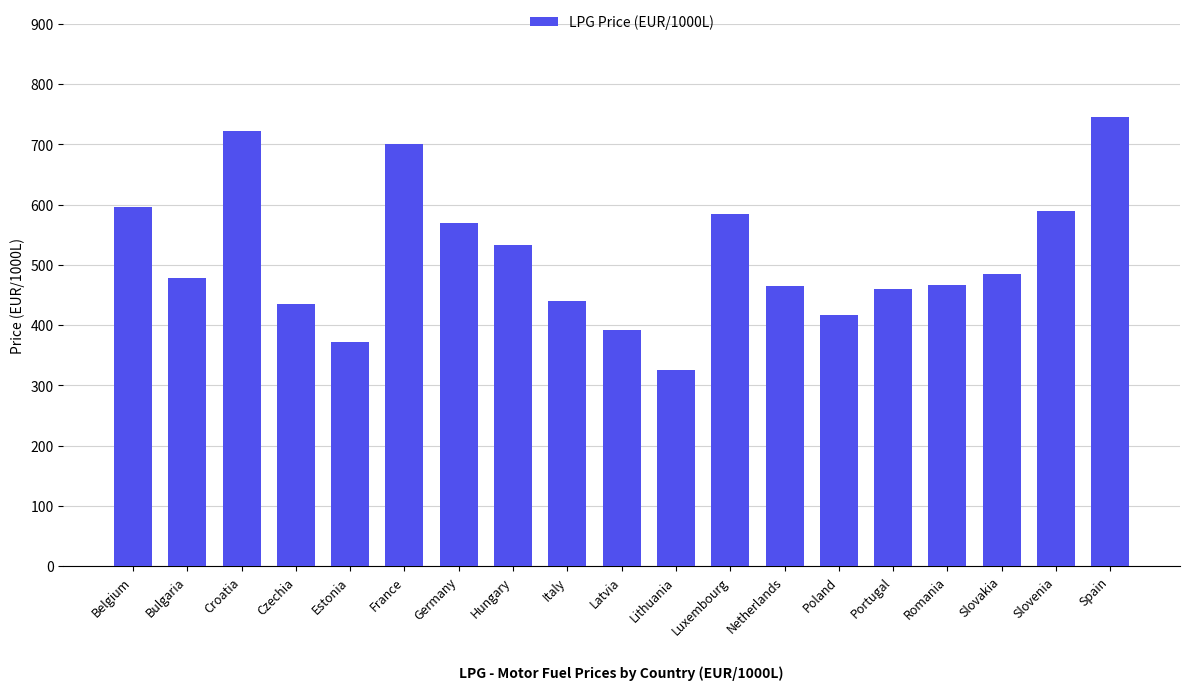

Which label corresponds to the smallest value in the chart?

Lithuania